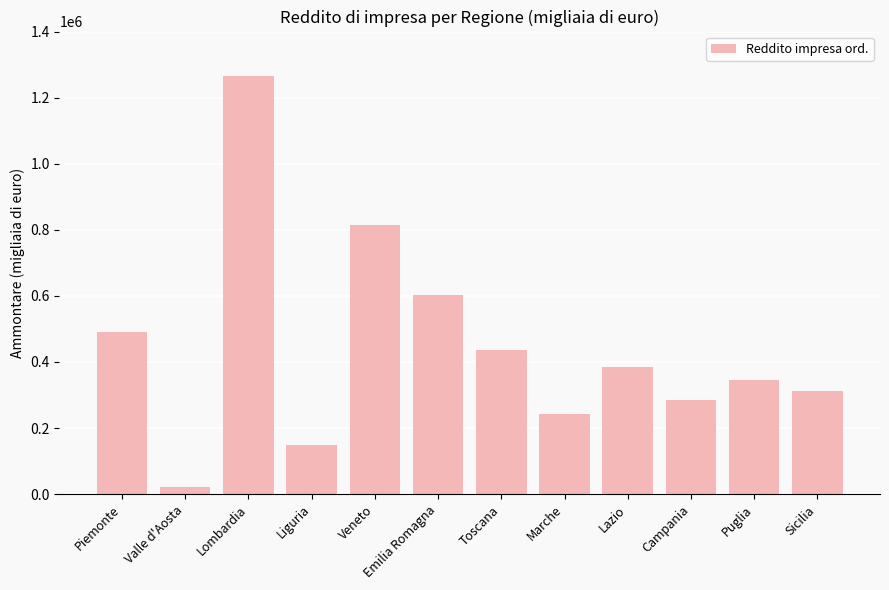

Reading left to right, list all the values displayed in this chart.

Piemonte=489352	Valle d'Aosta=21081	Lombardia=1266309	Liguria=148288	Veneto=815273	Emilia Romagna=604021	Toscana=435661	Marche=243090	Lazio=383710	Campania=285196	Puglia=344885	Sicilia=311299